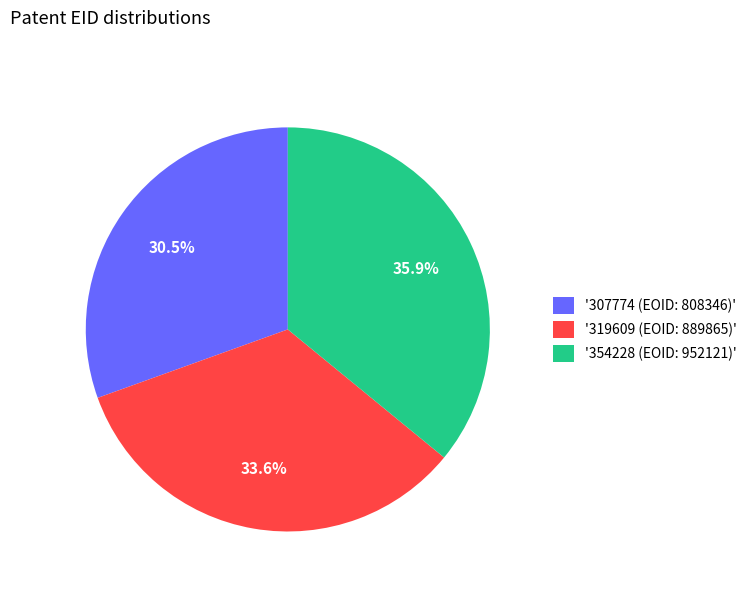

Which slice is the smallest?

'307774 (EOID: 808346)'